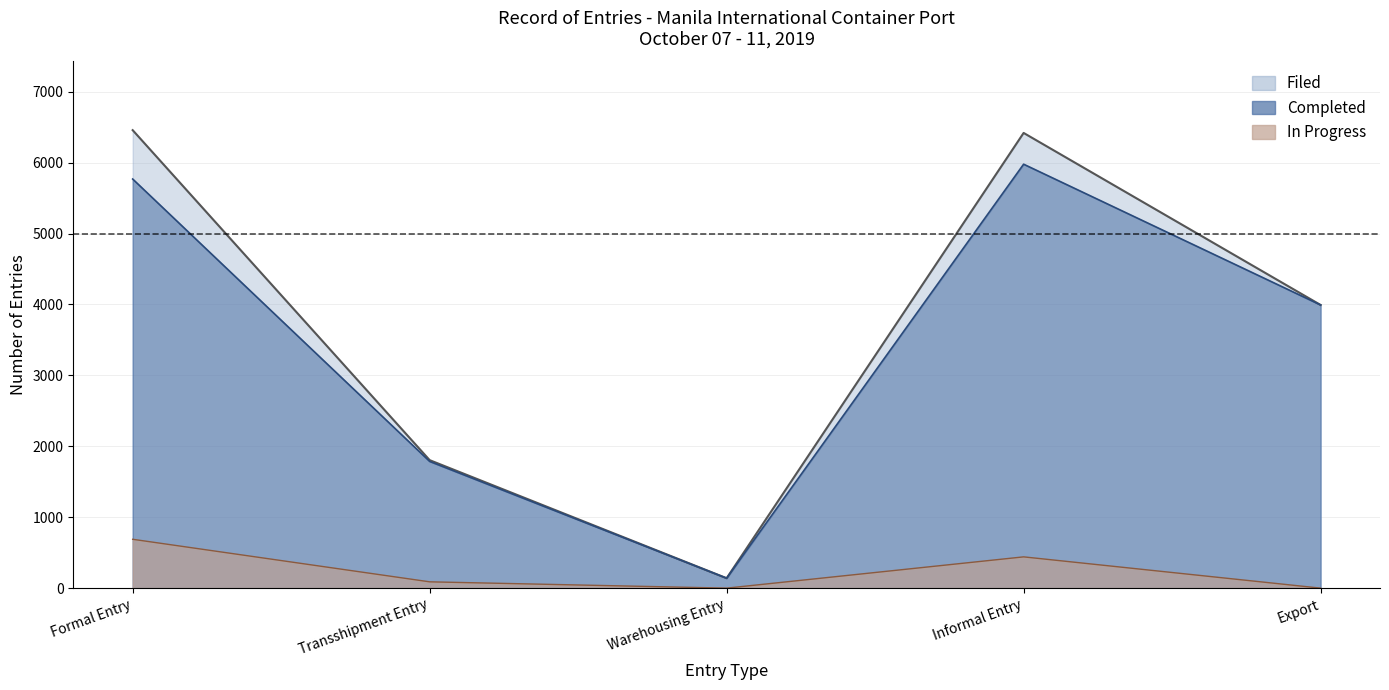

Is the value of In Progress at Informal Entry greater than the value of Completed at Warehousing Entry?

Yes